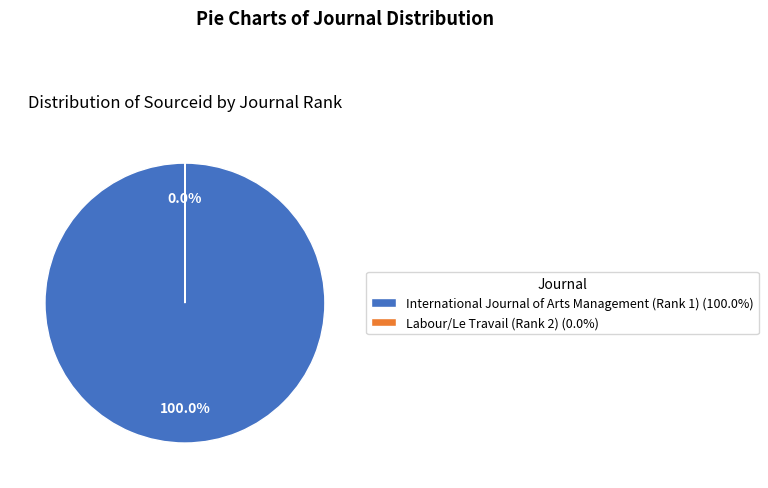

Count the number of slices in the pie.

2